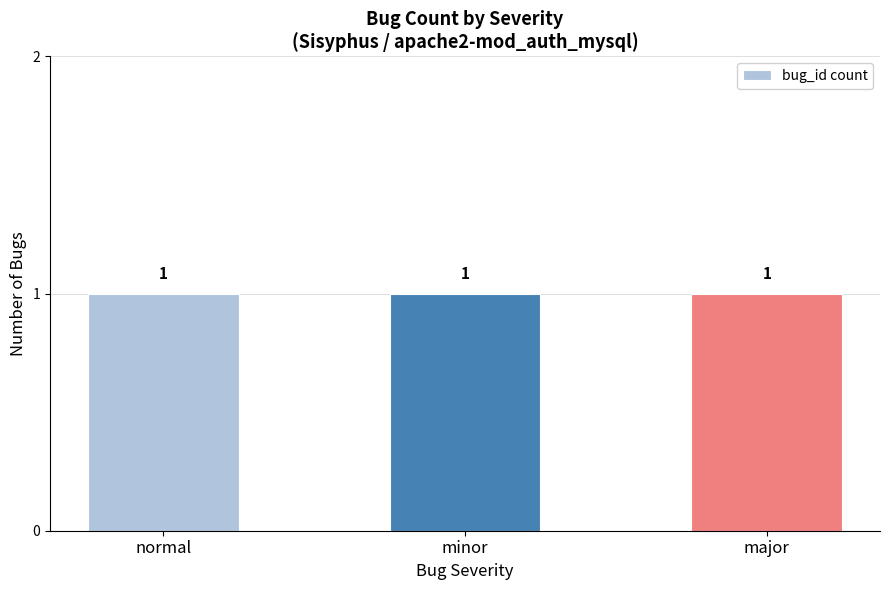

List the labels in order of value, largest first.

major, minor, normal